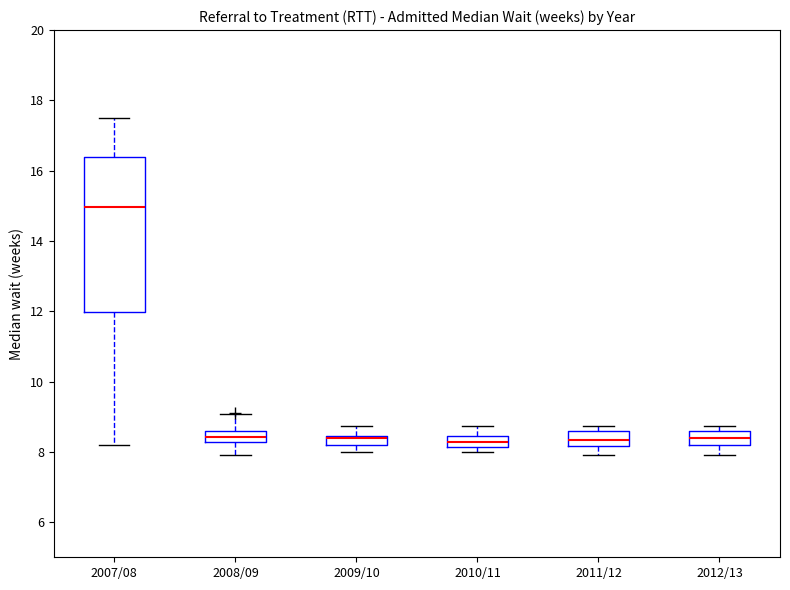

Where is the lower edge of the box for 2011/12 on the y-axis? The values are not printed on the chart, so give them approximately, as read against the axis.

8.2